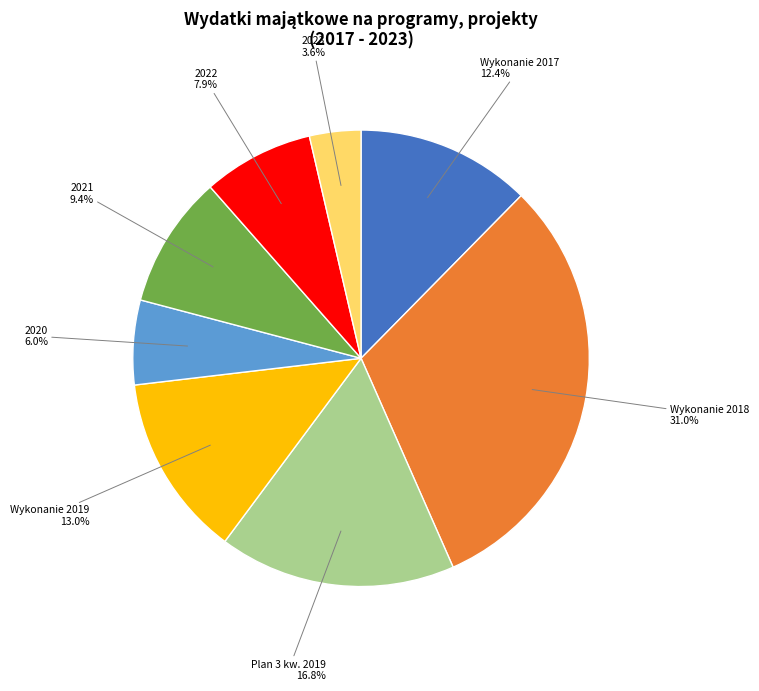

What is the total percentage of Wykonanie 2018 and Wykonanie 2019?

44.0%